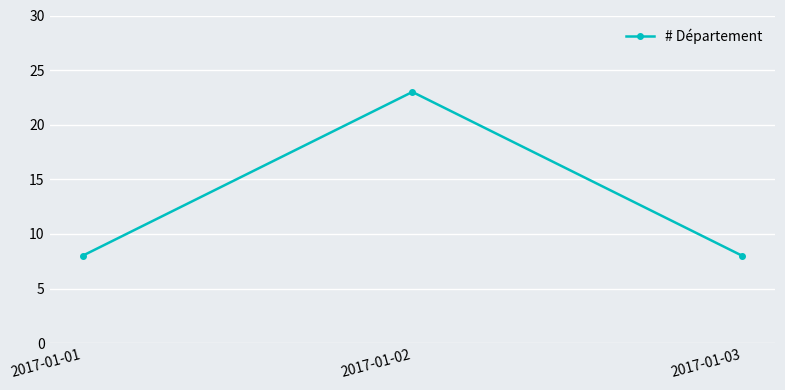

How many categories are shown in the chart?

3